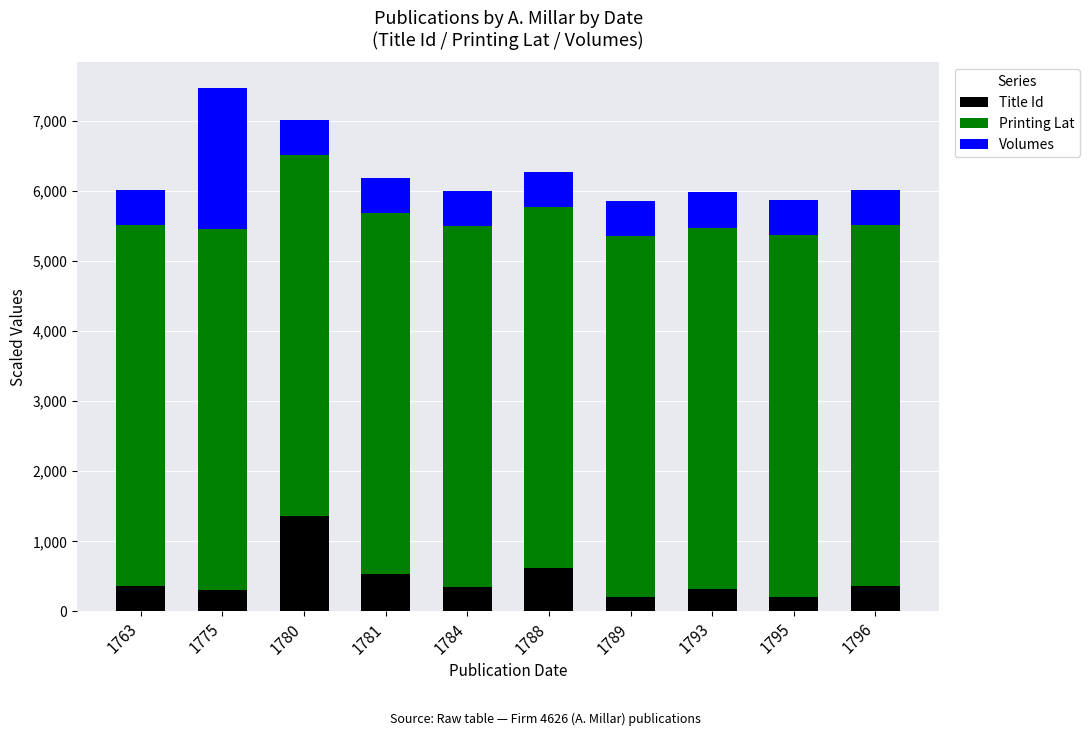

How many bars are there in total?

10